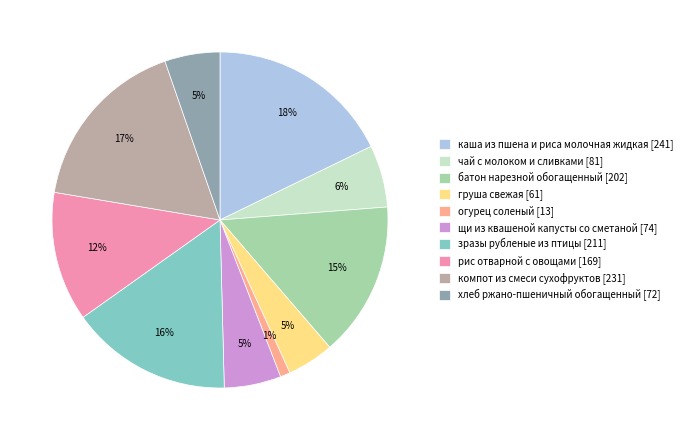

To the nearest percent, what percentage of the pie is каша из пшена и риса молочная жидкая?

18%